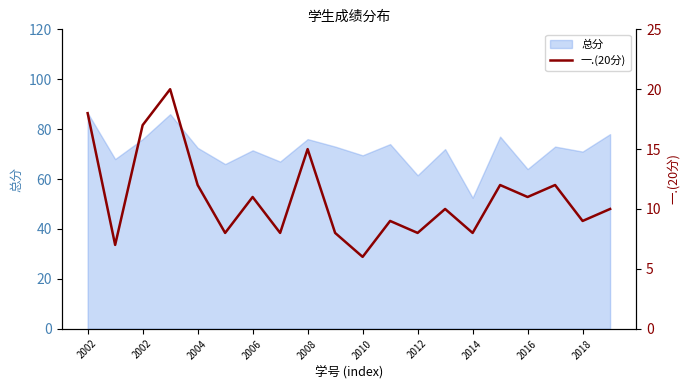

The value at 2010 is 4. True or false?

False